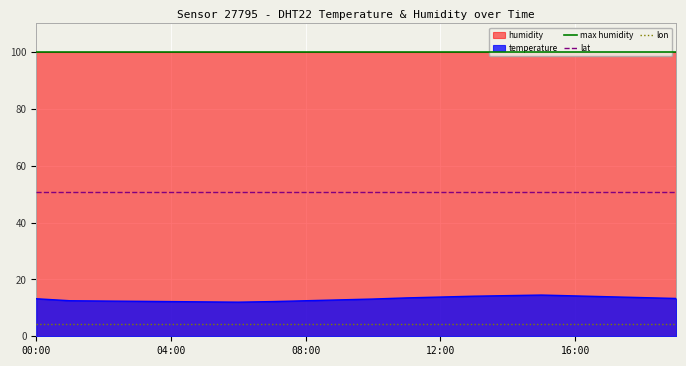

What is the minimum value for temperature?

12.0